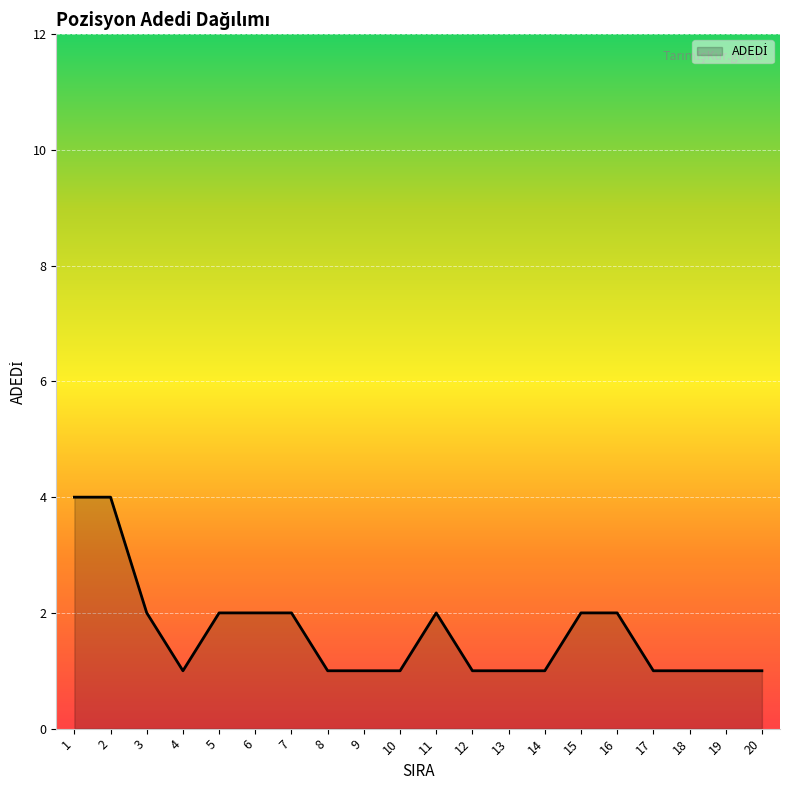

True or false: the data shows 0 at 12.

False